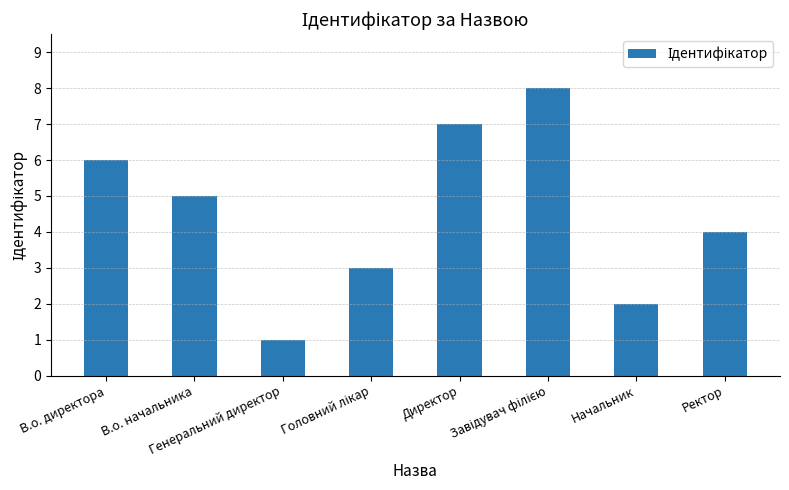

What is the difference between the maximum and second lowest values?

6